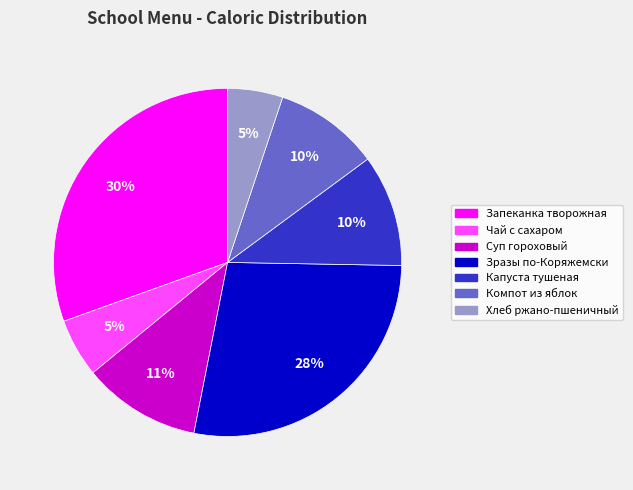

To the nearest percent, what is the difference between the largest and smallest slice percentages?

25%